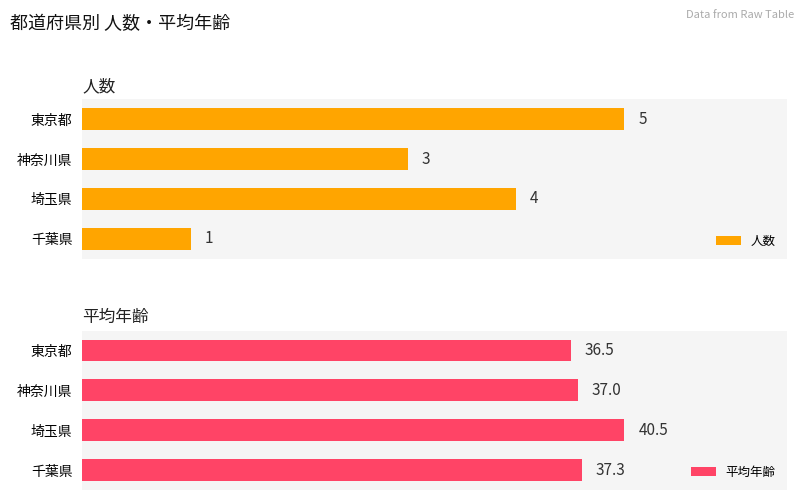

What is the greatest value displayed?

40.5